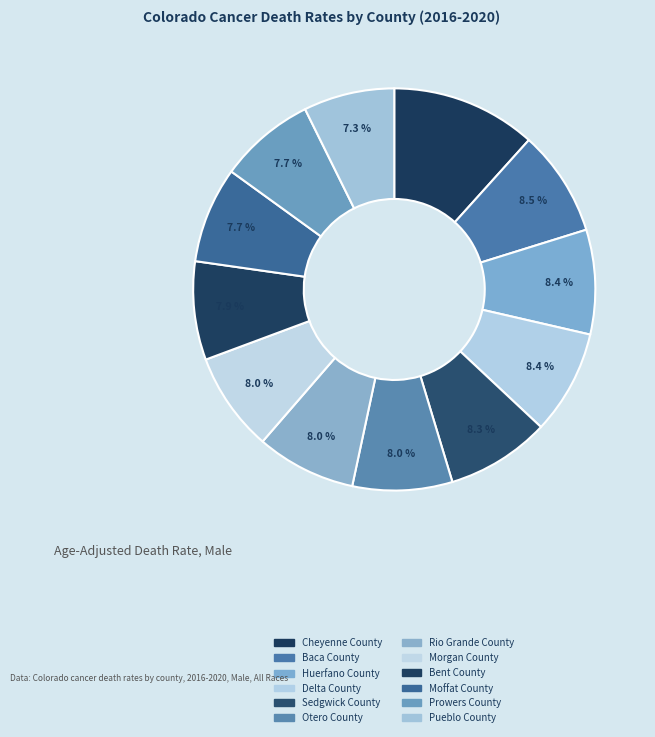

Count the number of slices in the pie.

12